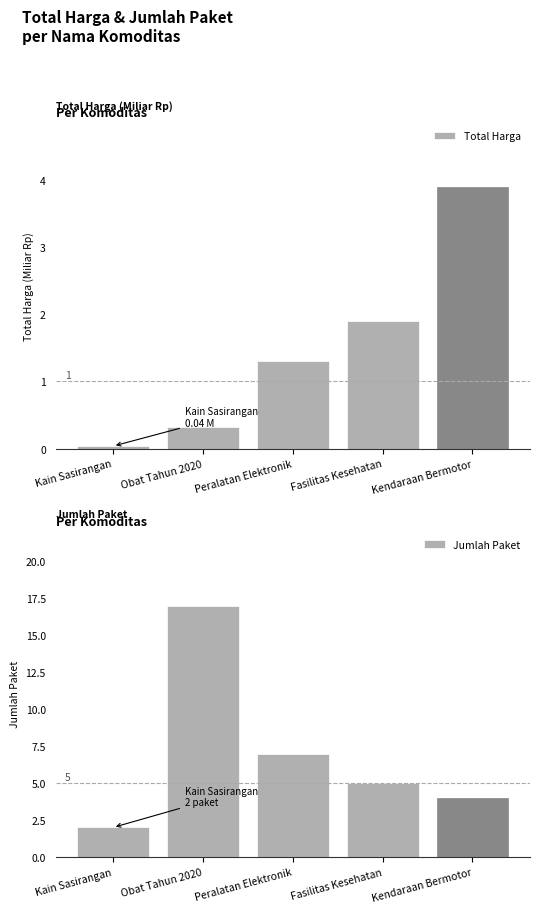

The value of Jumlah Paket at Kain Sasirangan is 2.0. True or false?

True